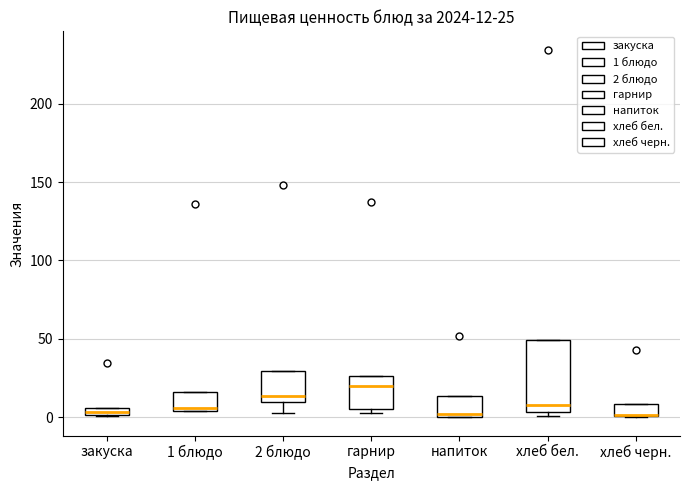

Which box is the tallest, from its lower edge to its upper edge?

хлеб бел.